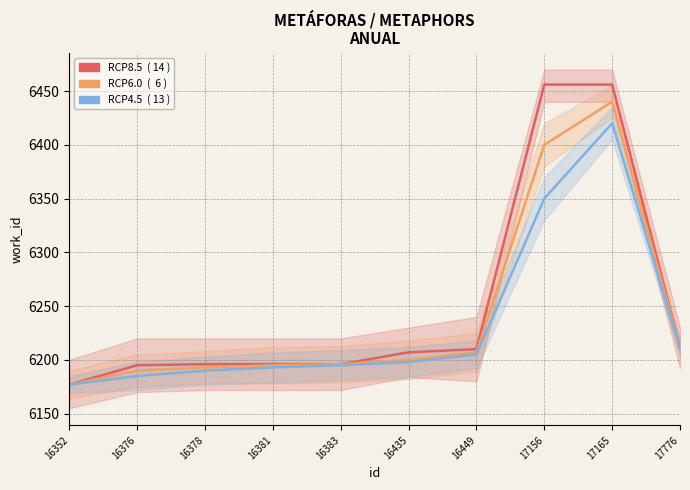

What are all the series names shown in the legend?

RCP8.5, RCP6.0, RCP4.5